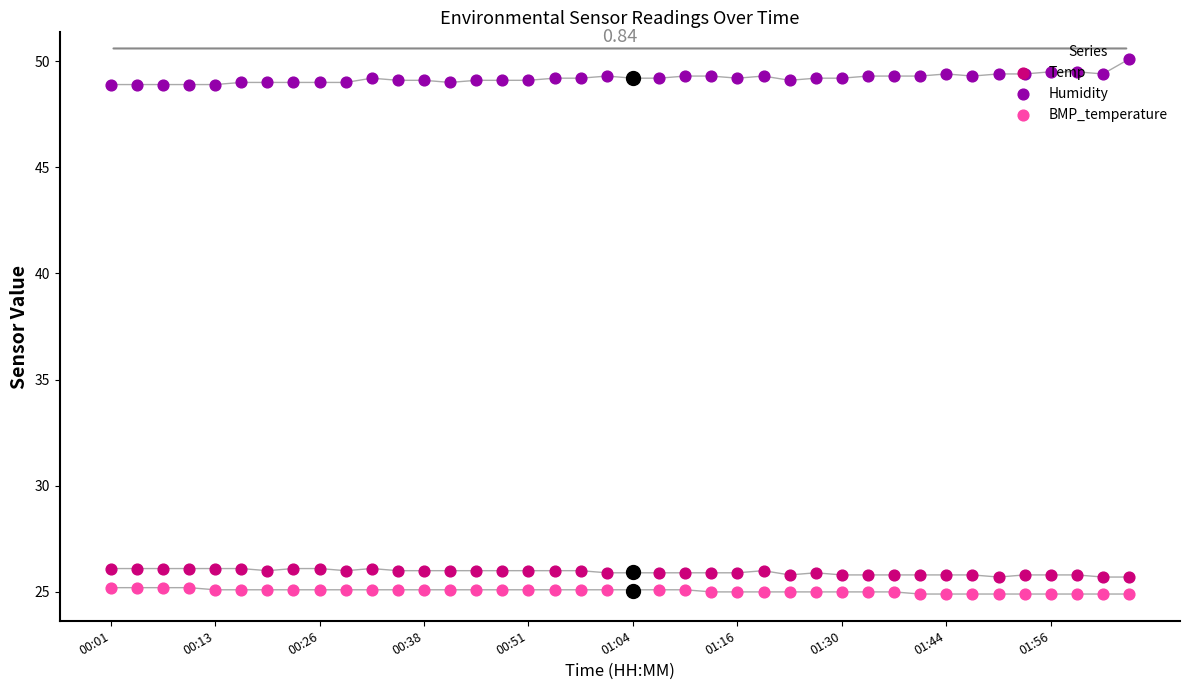

Is the value of BMP_temperature at 25 greater than the value of Temp at 34?

No